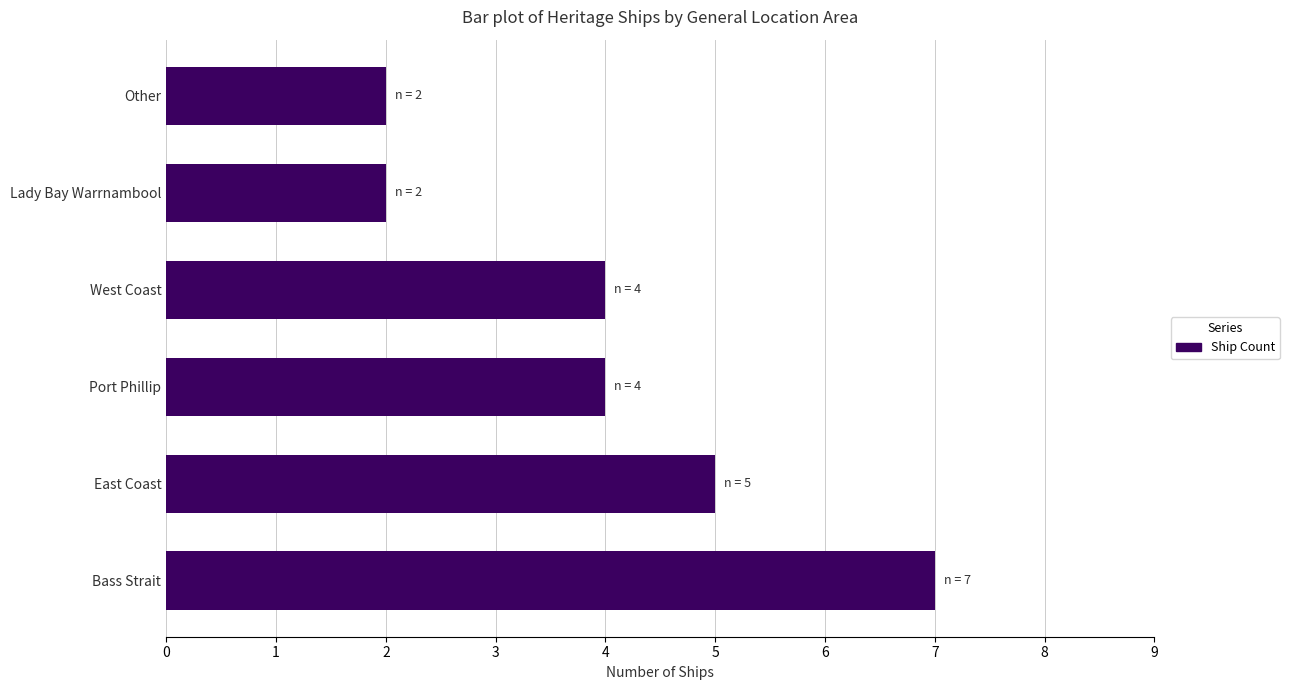

Count the number of data series in this chart.

1